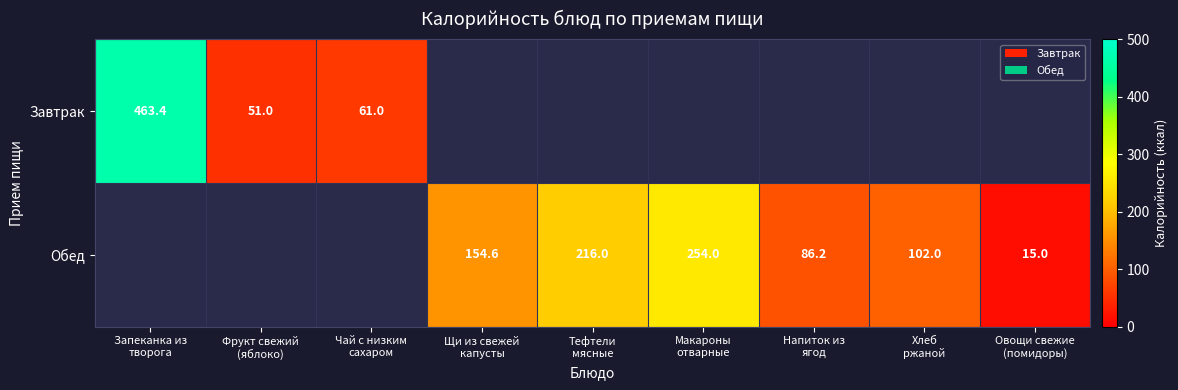

Rank the series by their maximum value, from highest to lowest.

Завтрак, Обед